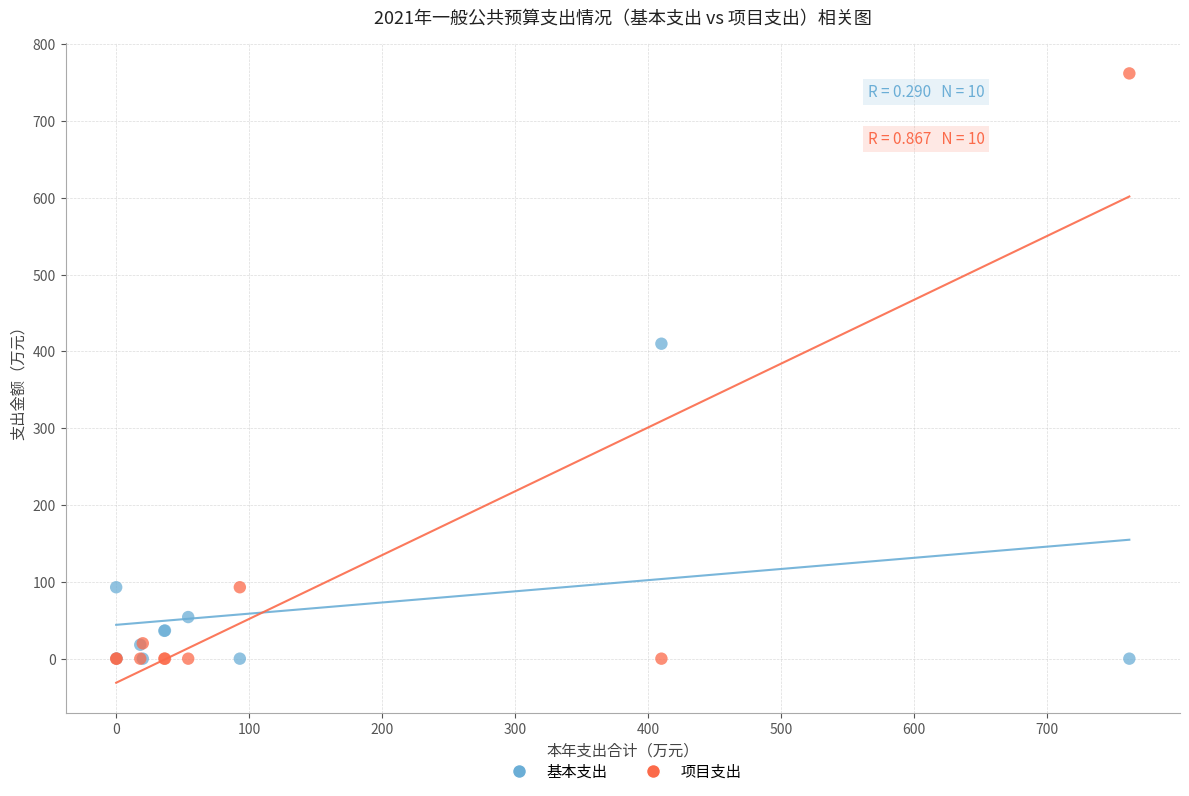

Which series reaches the maximum Y coordinate?

项目支出